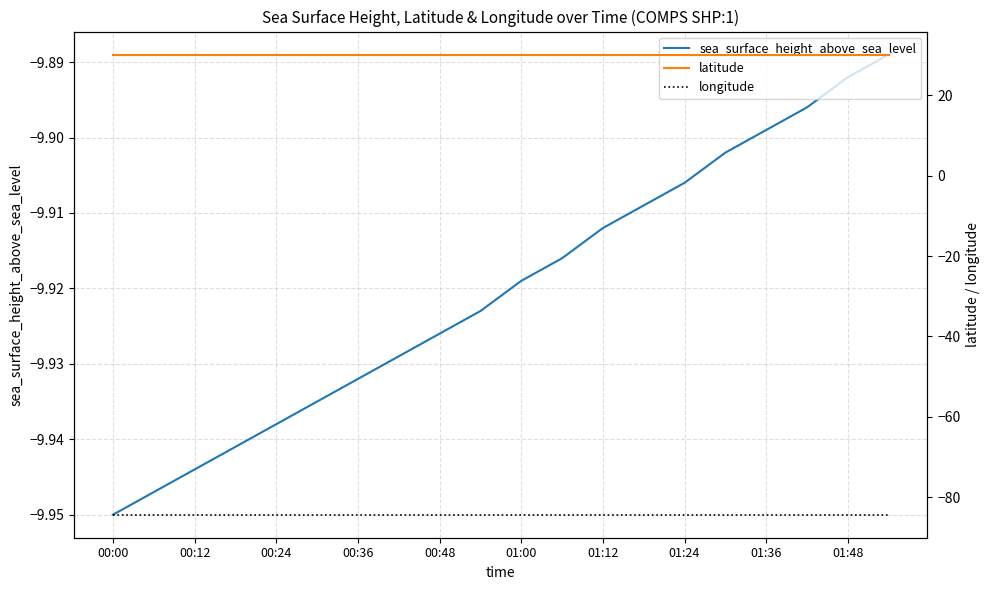

True or false: longitude and latitude intersect in this chart.

False